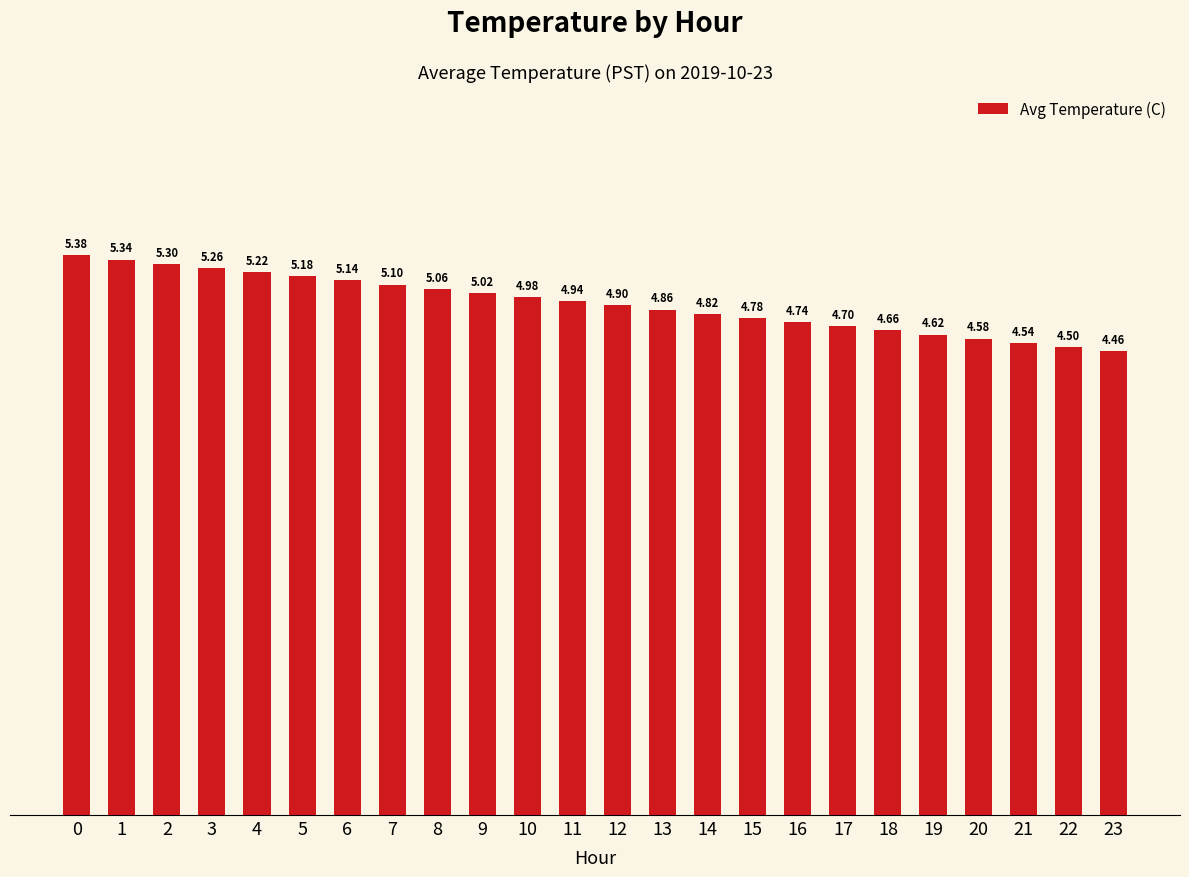

Rank the categories by value from lowest to highest.

23, 22, 21, 20, 19, 18, 17, 16, 15, 14, 13, 12, 11, 10, 9, 8, 7, 6, 5, 4, 3, 2, 1, 0